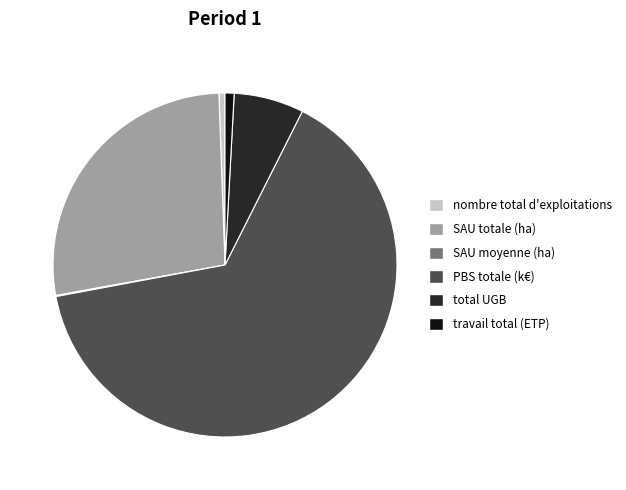

Is there a majority slice in this chart?

Yes